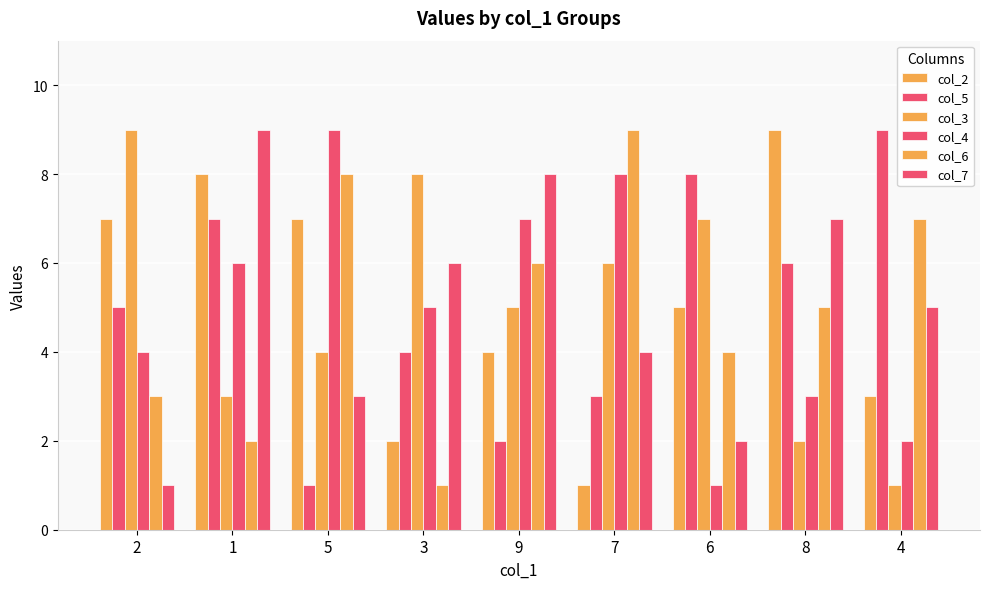

What is the label of the 4th bar from the right?

7